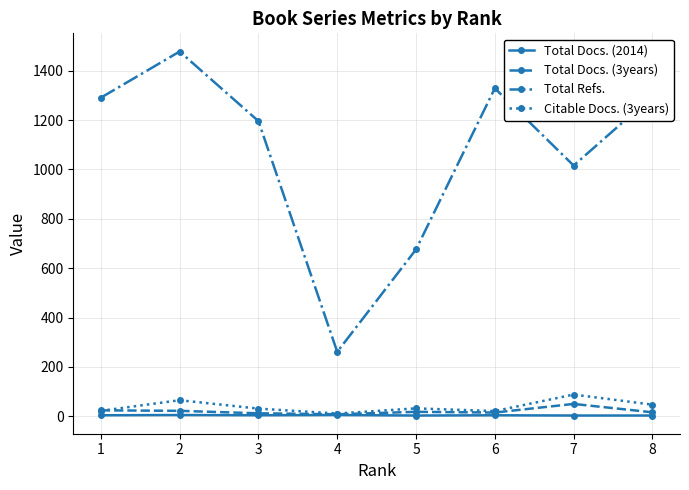

True or false: Total Refs. and Total Docs. (3years) cross at least once.

False